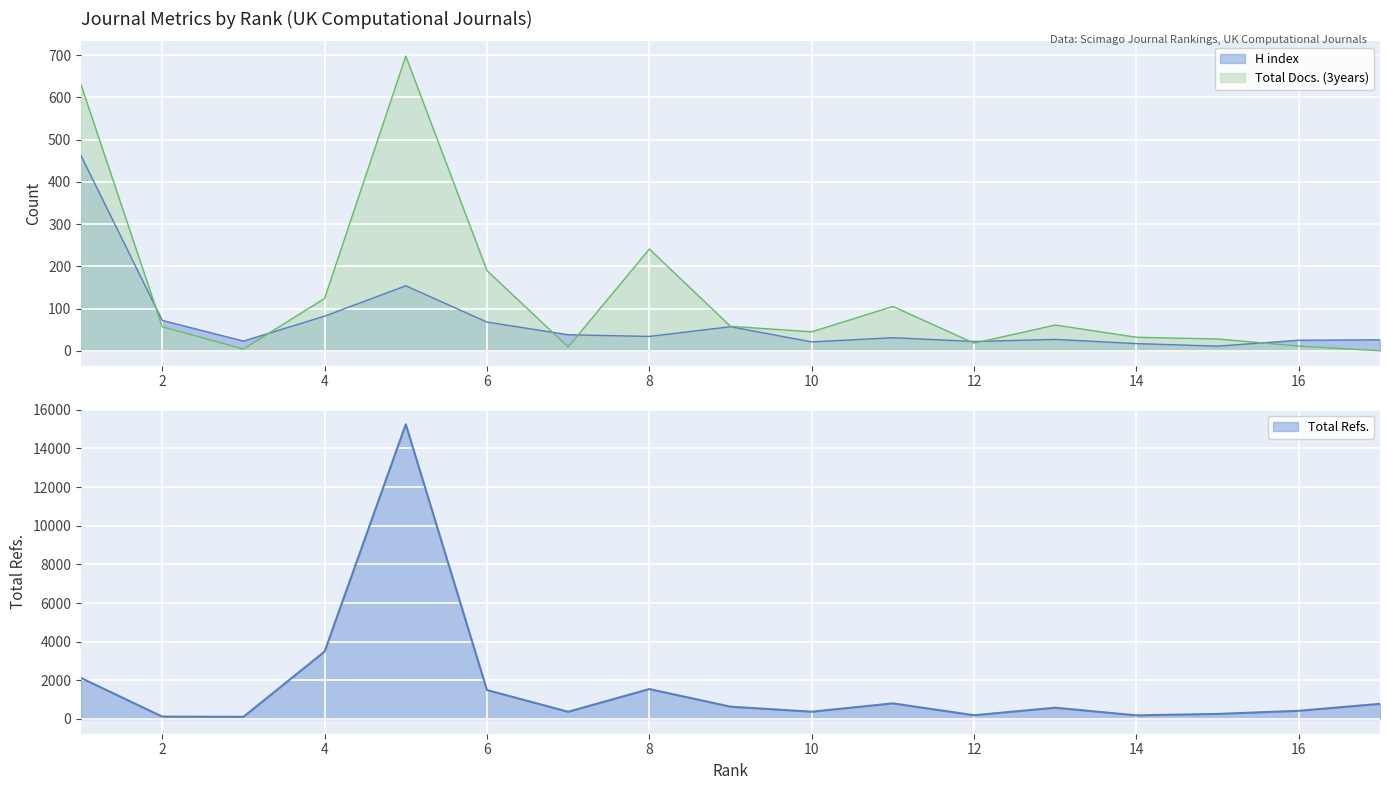

What is the difference between the maximum and minimum values in the H index series?

451